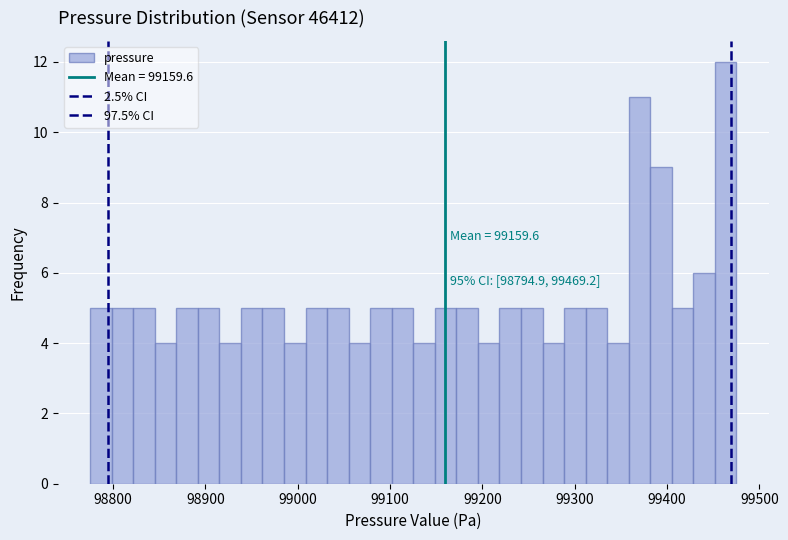

Around what value on the x-axis is the tallest bar? Give the approximate position of its centre, as read against the axis.

99460